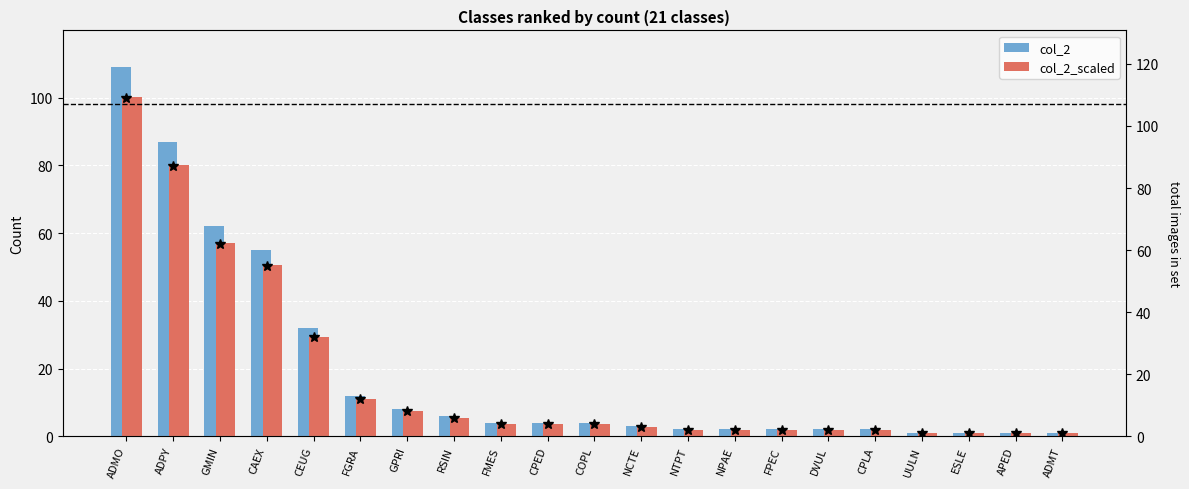

Where does the col_2_scaled series first go above 3?

ADMO